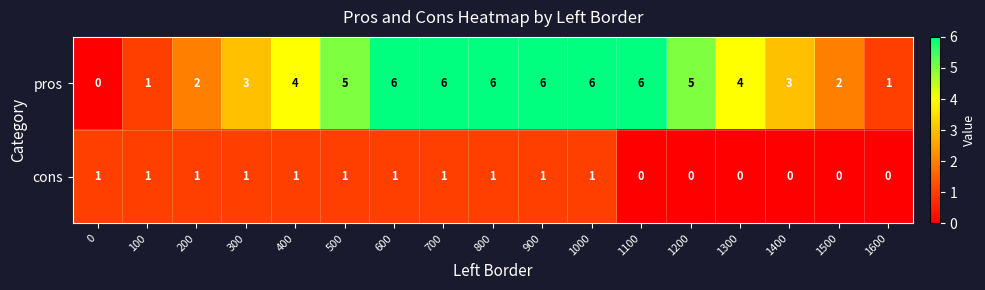

Which series has the largest range (max minus min)?

pros